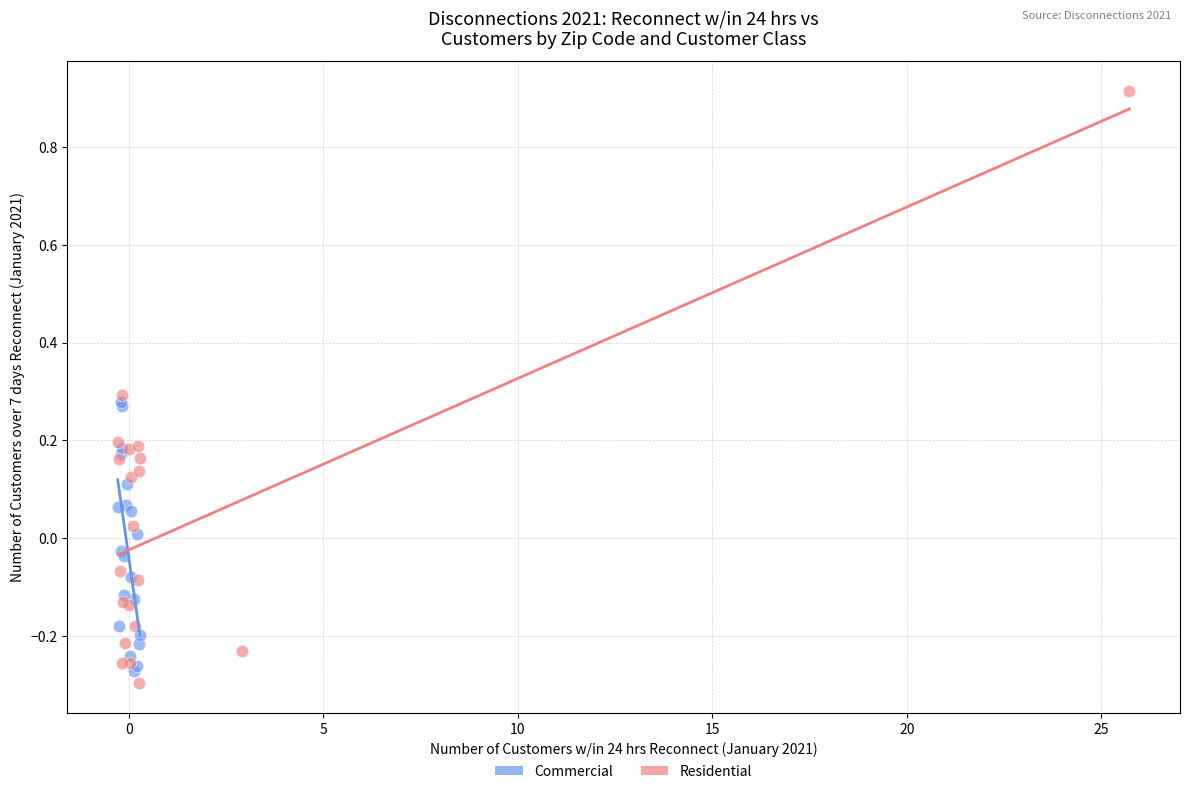

Which series contains the highest Y value?

Residential